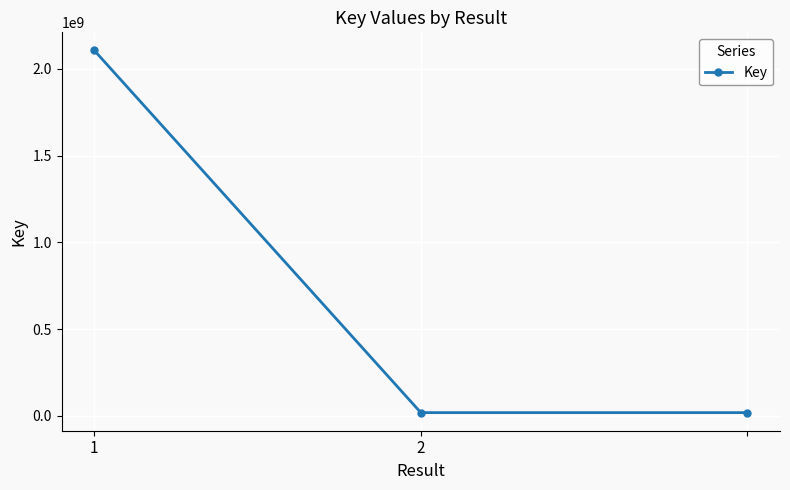

Reading right to left, extract all data points from this chart.

18725062	18725062	2105759239